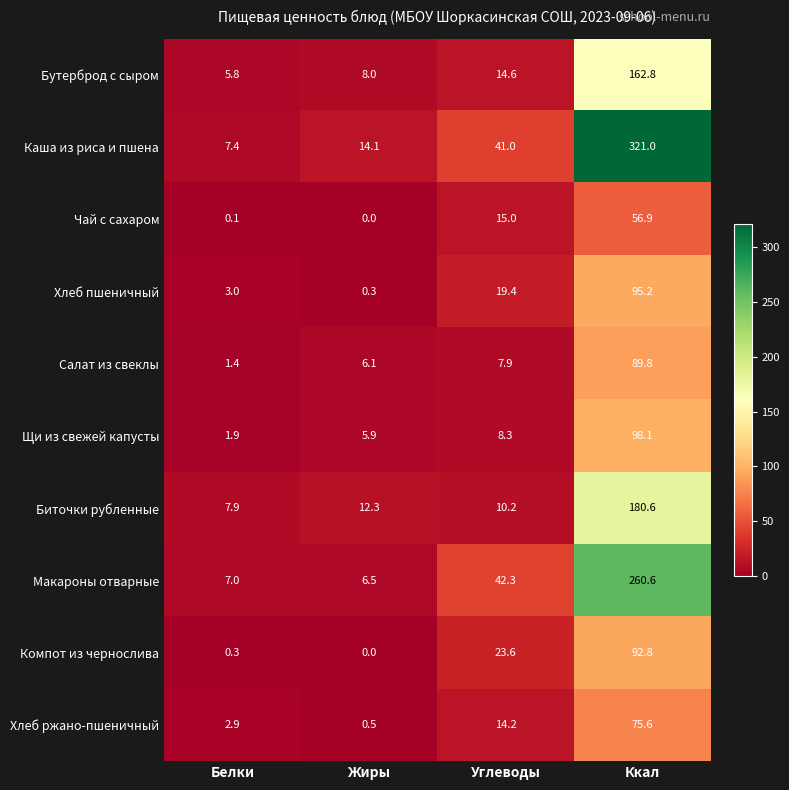

At which category is the sum across all series the highest?

Ккал